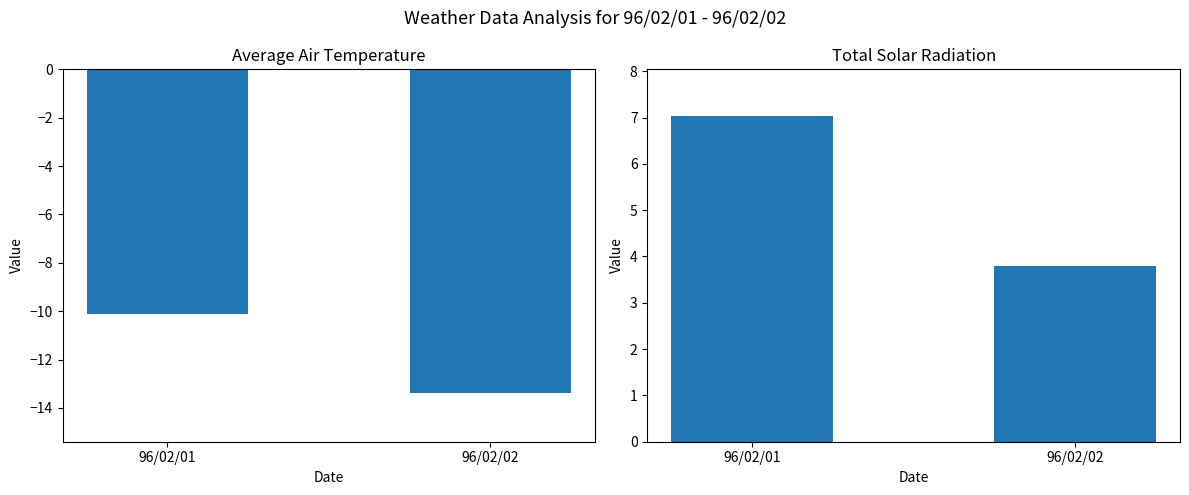

What is the sum of the Total Solar Radiation (MJ/m2h) values at 96/02/02 and 96/02/01?

10.8